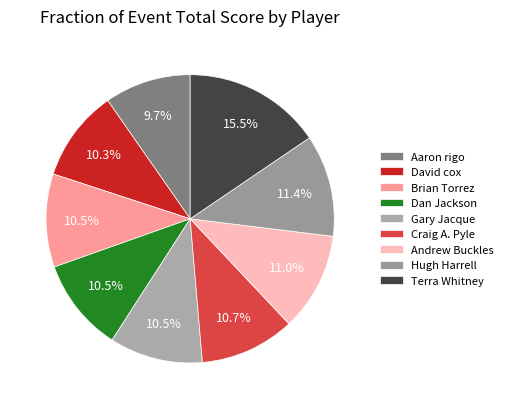

How many slices are in this pie chart?

9